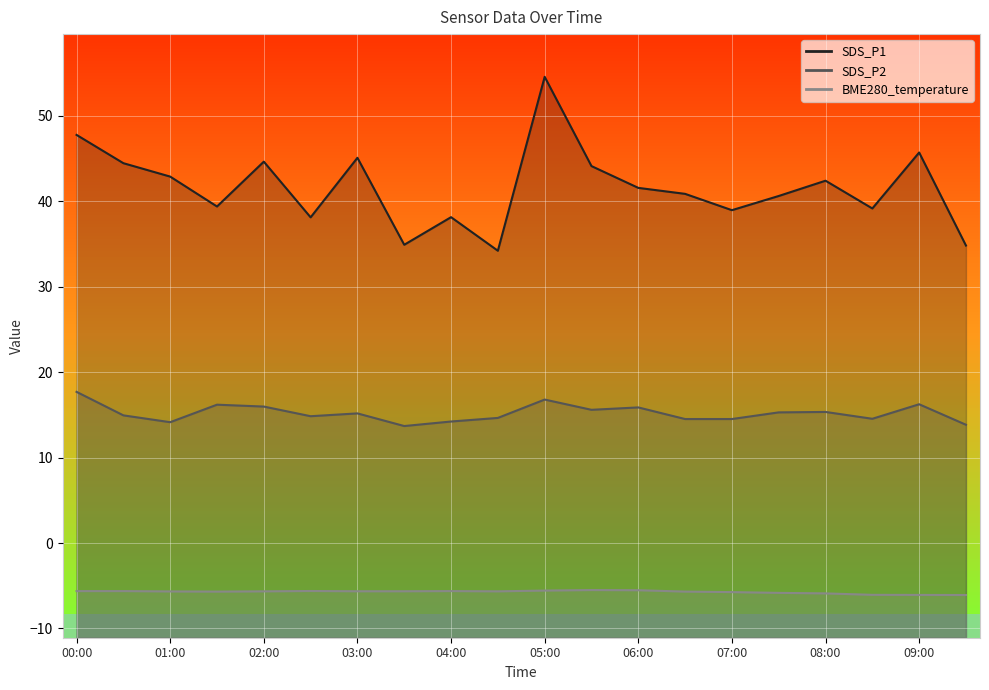

At which category is the sum across all series the highest?

05:00